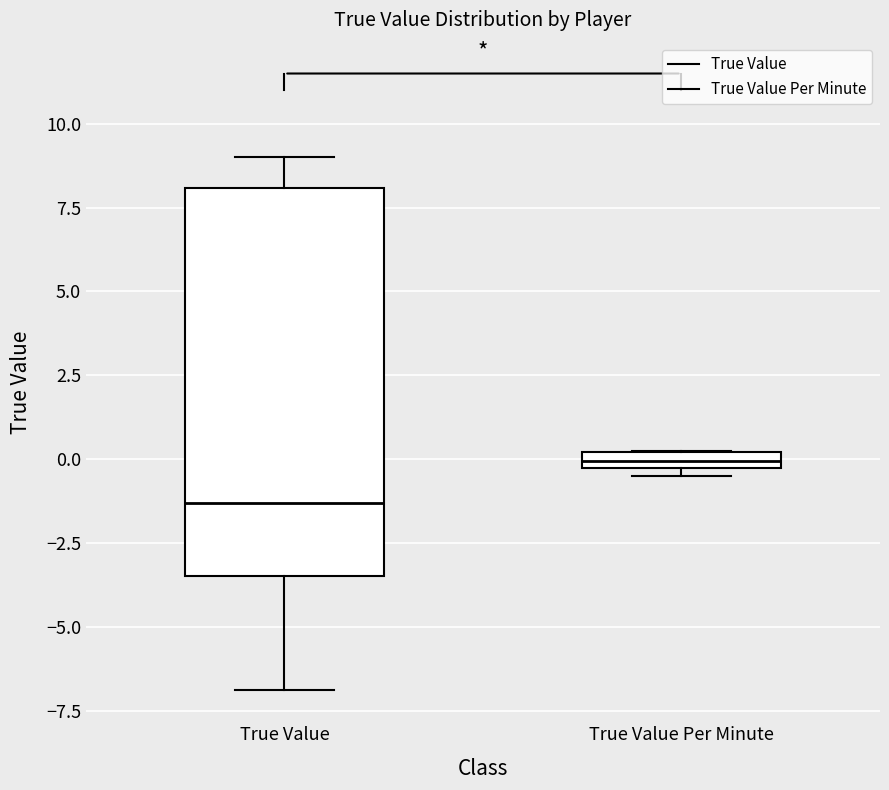

Which box's median line is the lowest?

True Value